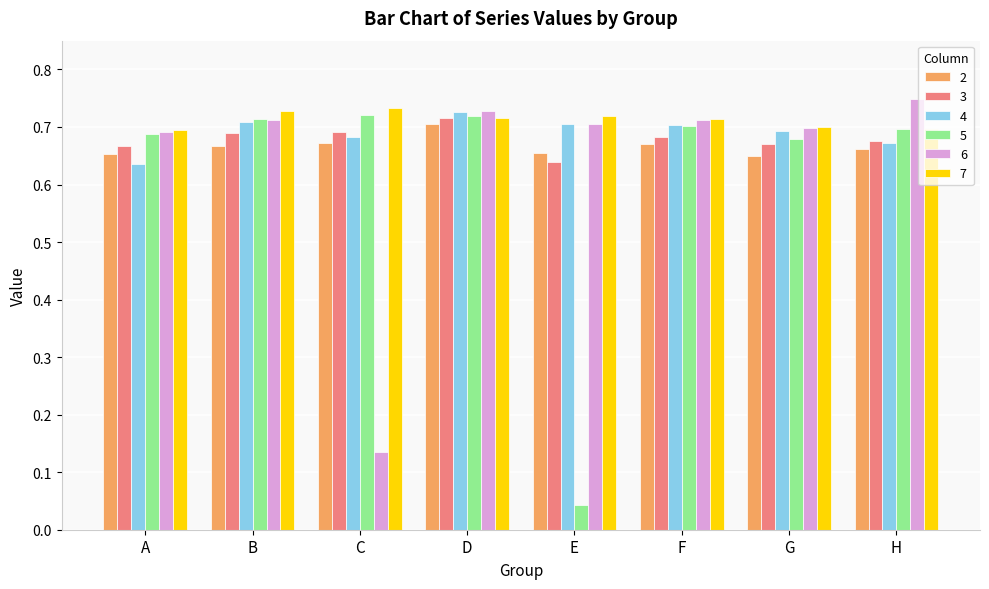

Count the 4 values in the range 0 to 1.

8